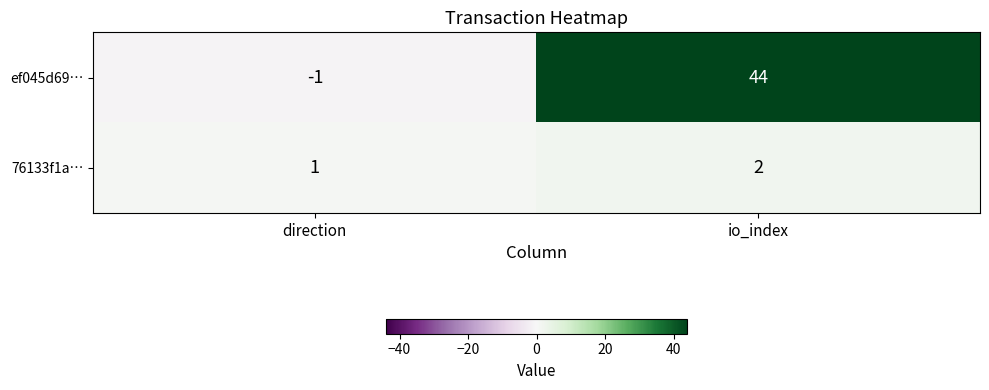

Where is ef045d69… nearest to the value 21?

direction